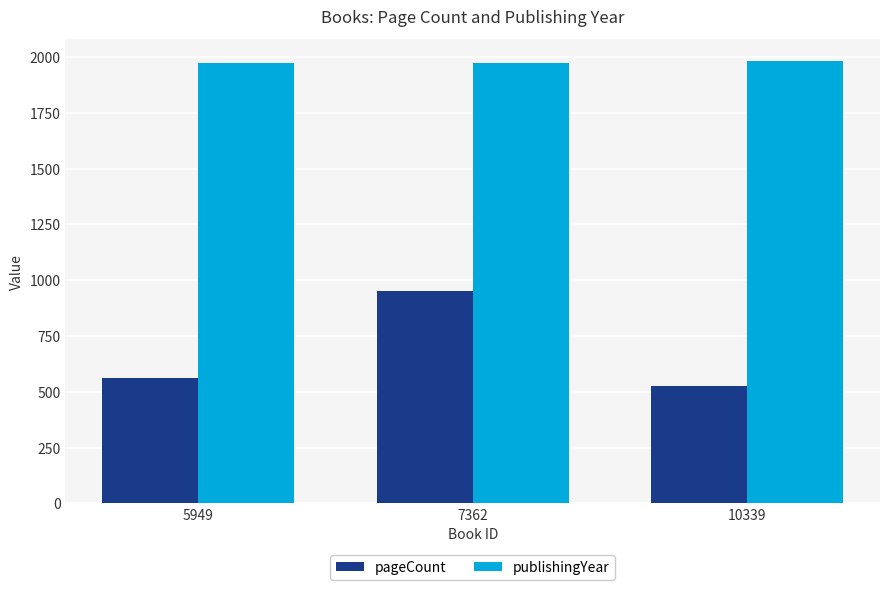

How many bars are there in each group?

2